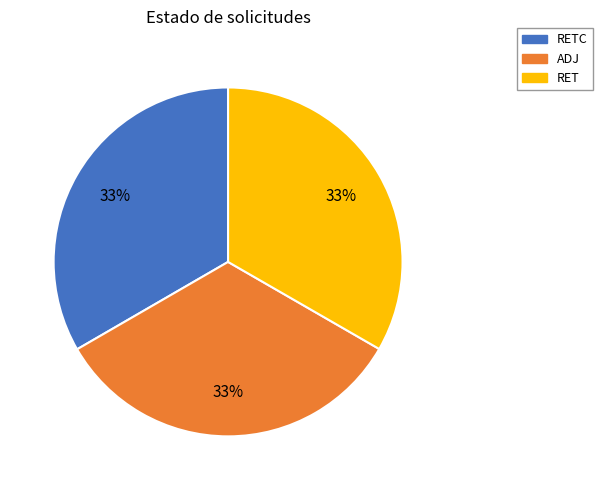

Does any single category account for the majority?

No